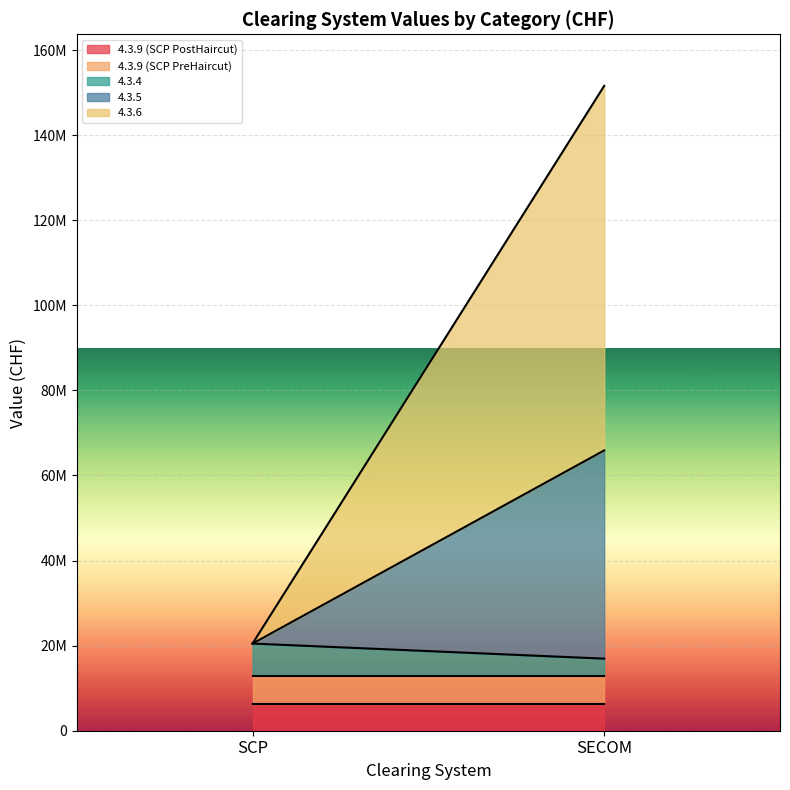

What is the label of the 1st point from the right?

SECOM